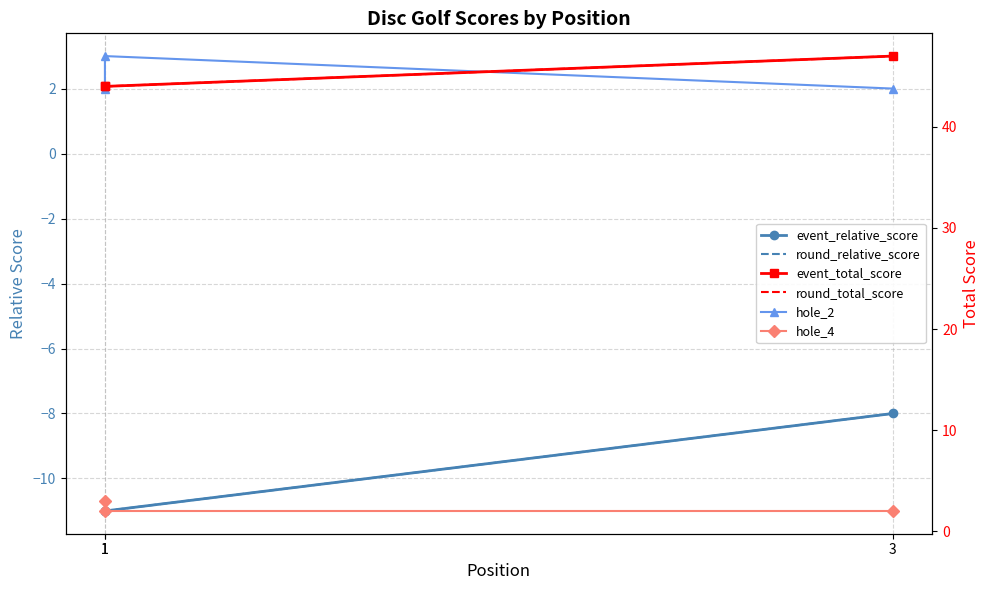

Reading left to right, what are all the values shown in this chart?

event_relative_score: -11	-11	-8
round_relative_score: -11	-11	-8
hole_2: 2	3	2
event_total_score: 44	44	47
round_total_score: 44	44	47
hole_4: 3	2	2